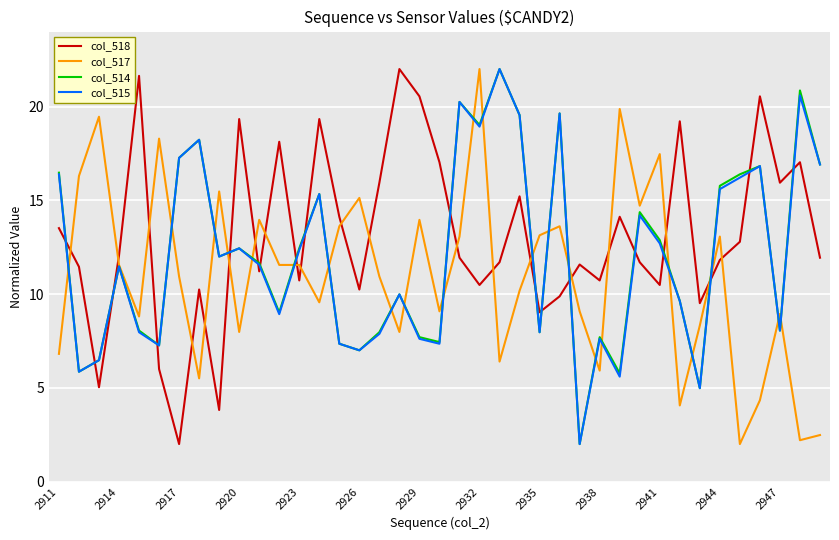

What is the maximum value shown in the chart?

22.0